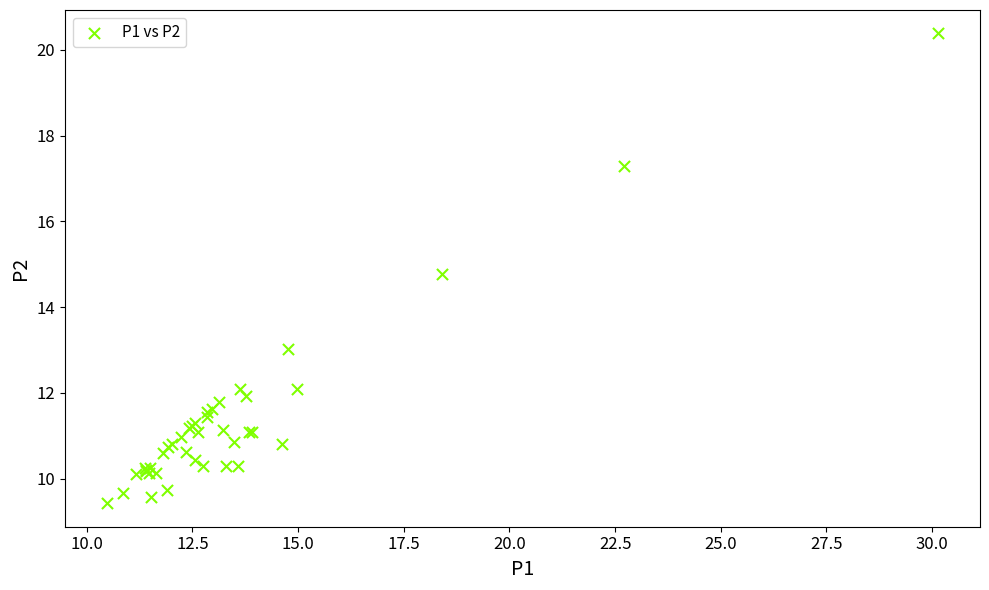

What Y value in the scatter plot is closest to 14?

14.8